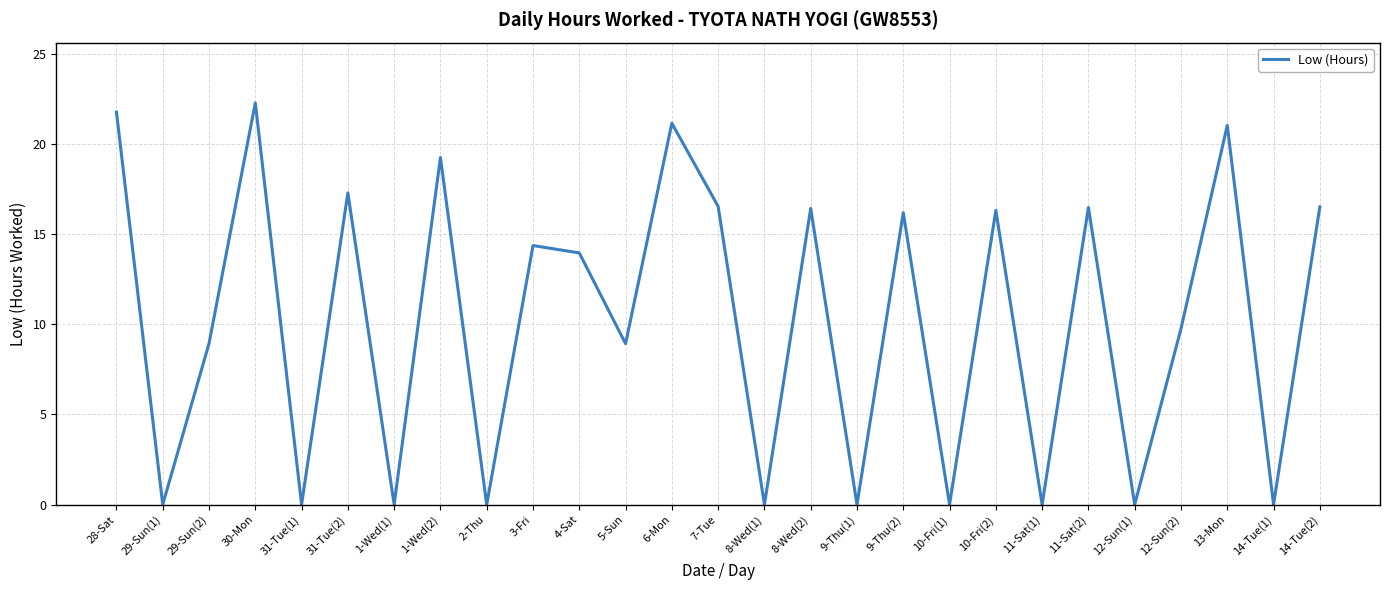

Which label corresponds to the largest value in the chart?

30-Mon